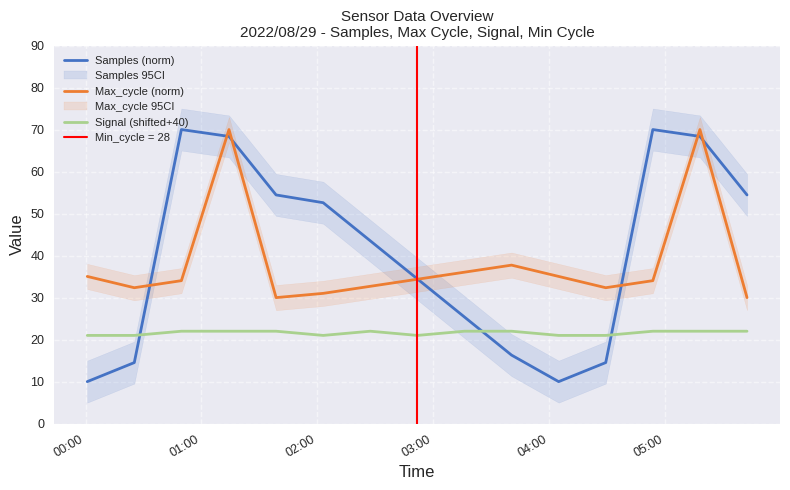

Reading right to left, what are all the values shown in this chart?

Samples (norm): 54.4	68.4	70.0	14.5	10.0	16.3	25.4	34.4	43.5	52.6	54.4	68.4	70.0	14.5	10.0
Max_cycle (norm): 30.0	70.0	34.0	32.4	35.0	37.7	36.1	34.4	32.7	31.0	30.0	70.0	34.0	32.4	35.0
Signal (shifted+40): 22.0	22.0	22.0	21.0	21.0	22.0	22.0	21.0	22.0	21.0	22.0	22.0	22.0	21.0	21.0